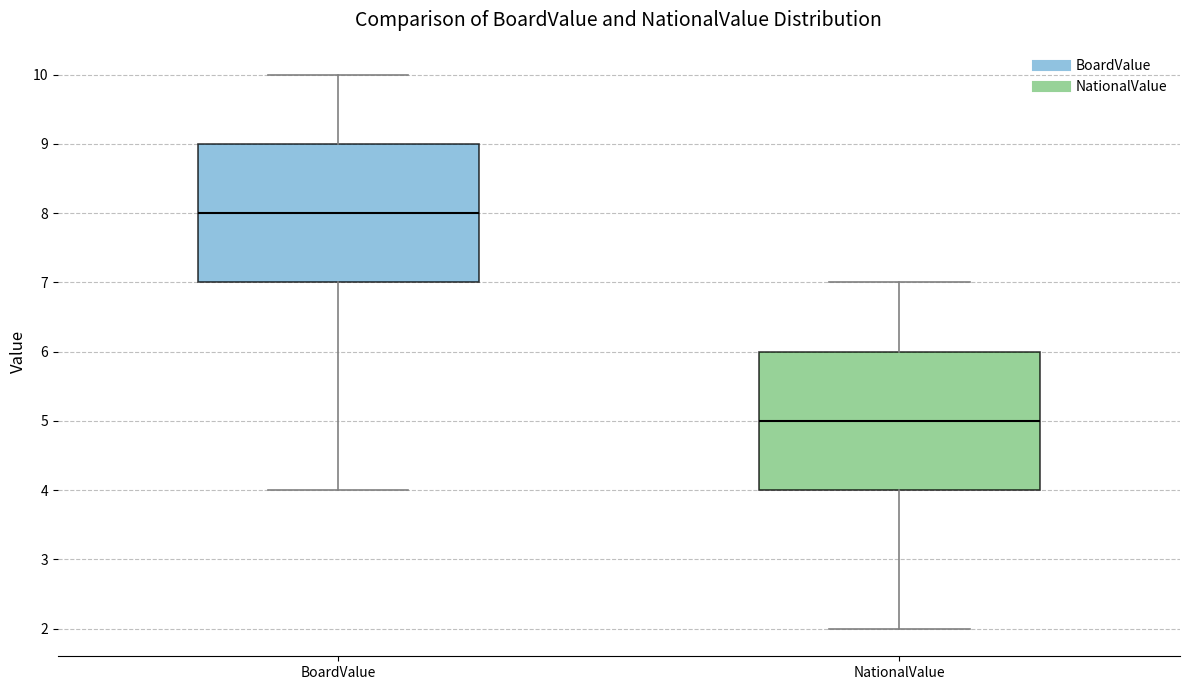

Which box has the highest median line?

BoardValue